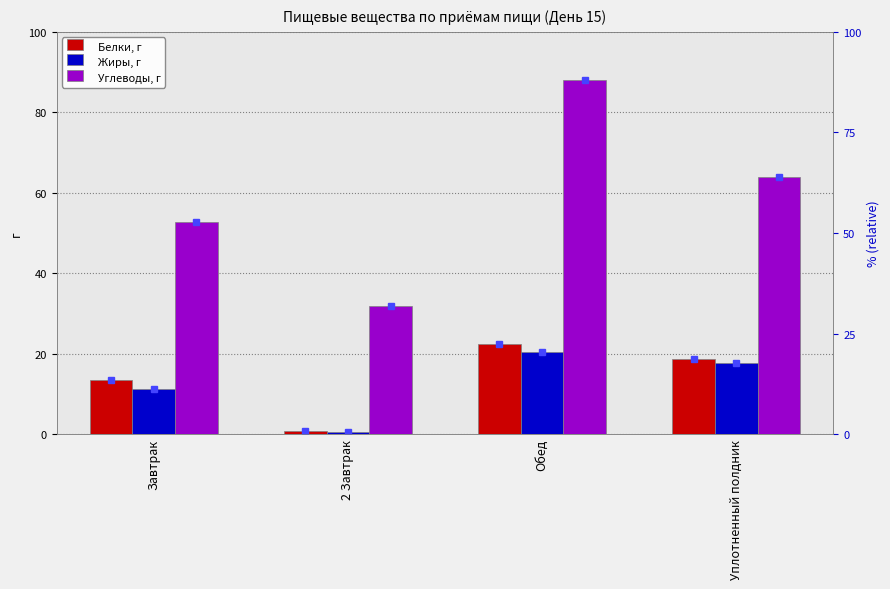

What is the minimum value shown in the chart?

0.5